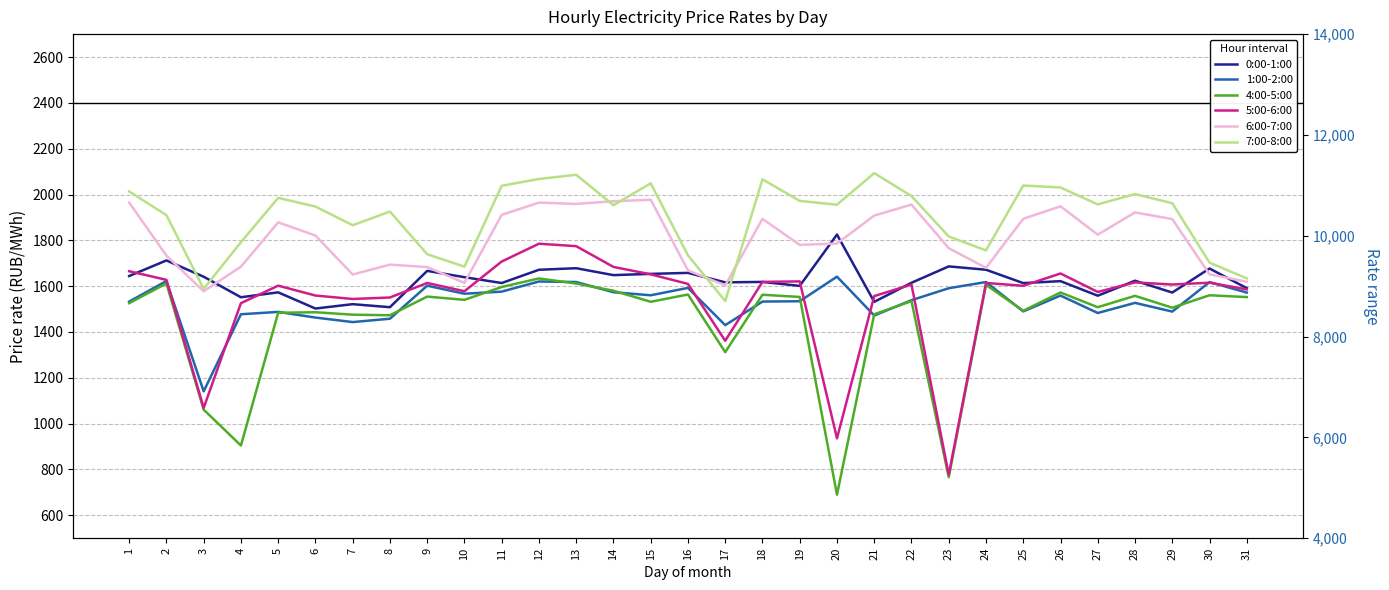

How many lines are shown in the chart?

6